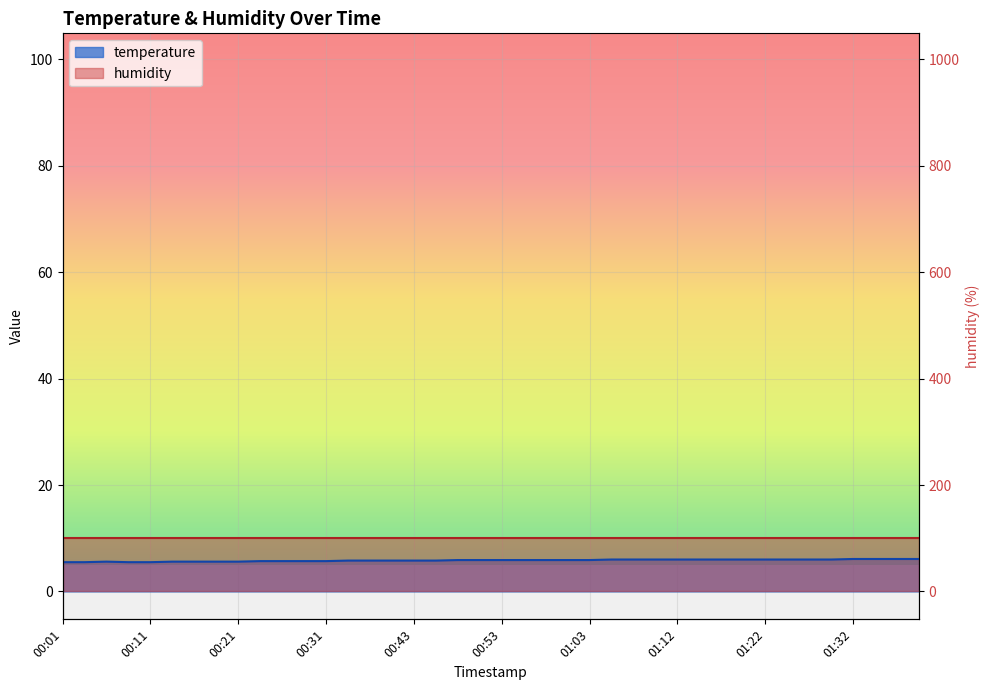

What is the greatest value displayed?

6.1